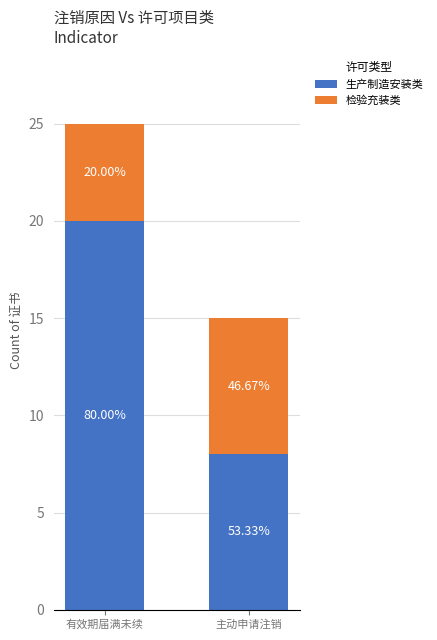

List the series in order of their peak value, highest first.

生产制造安装类, 检验充装类